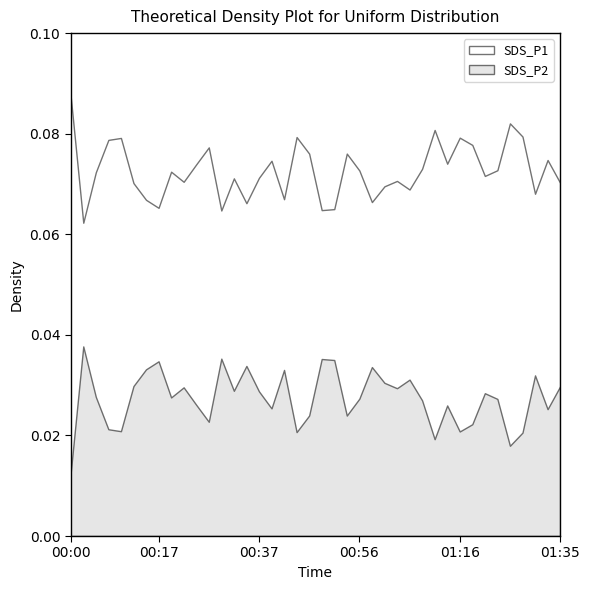

What is the sum of all SDS_P2 values?

1.1